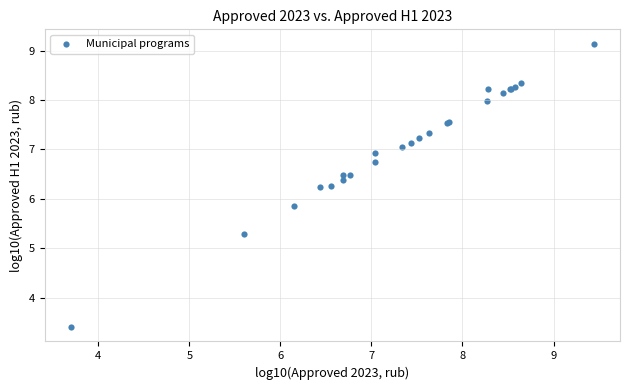

What Y value in the scatter plot is closest to 6?

5.8